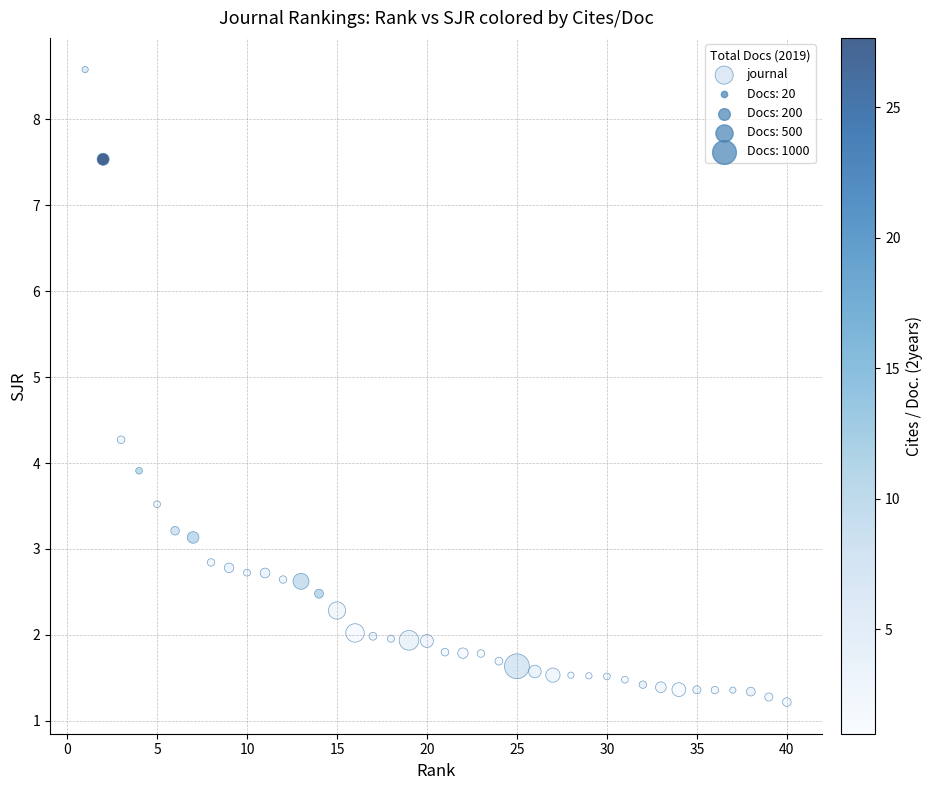

What is the range of X values (max minus min)?

39.0